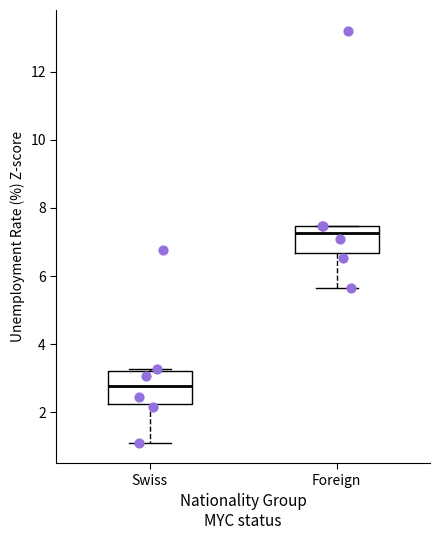

Reading left to right, transcribe this box plot: for each box, give where its median line is, the range the box spans, and where its two whiskers end, as read against the y-axis. The values are not printed on the chart, so give them approximately, as read against the axis.

Swiss: median 2.8, box 2.2 to 3.2, whiskers 1.0 to 3.2
Foreign: median 7.2, box 6.6 to 7.4, whiskers 5.6 to 7.4